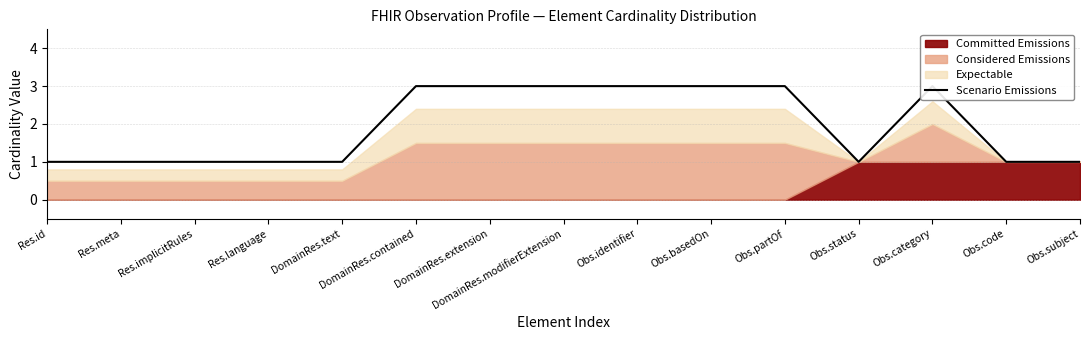

What is the difference between the maximum and minimum values?

2